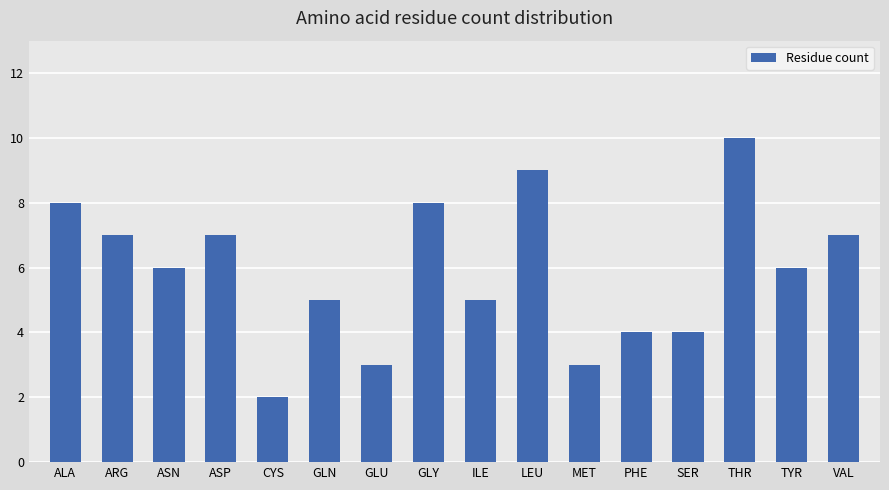

Which has a higher value, ILE or SER?

ILE